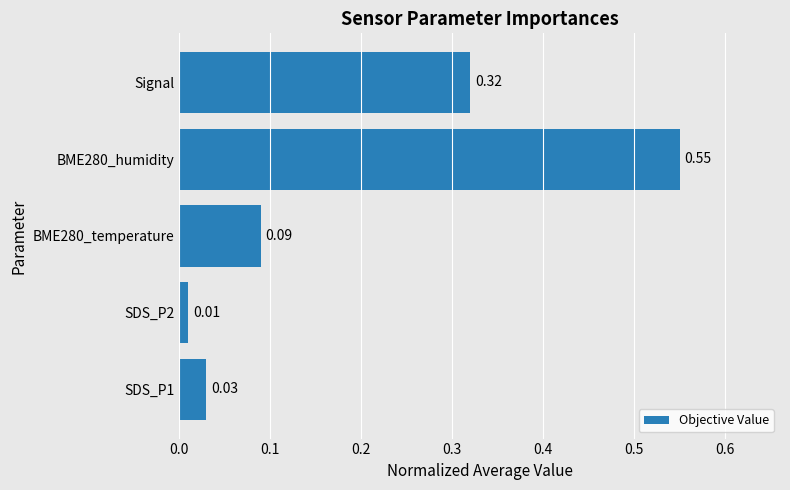

What is the difference between the maximum and minimum values?

0.5